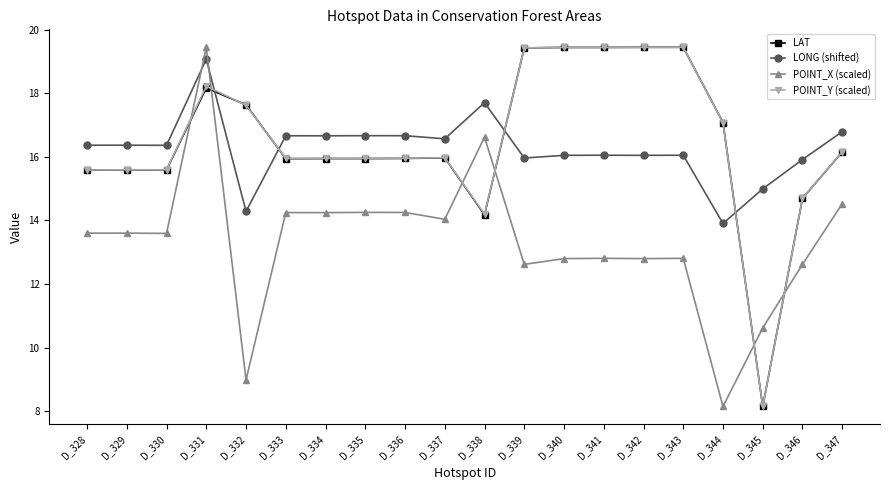

At how many categories does at least one series exceed 17?

9